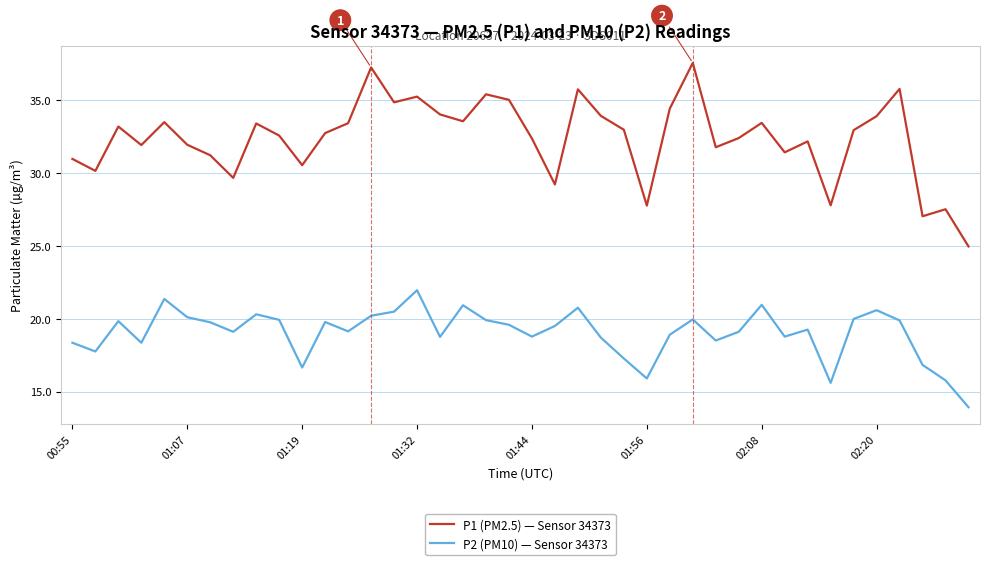

What is the greatest value displayed?

37.5